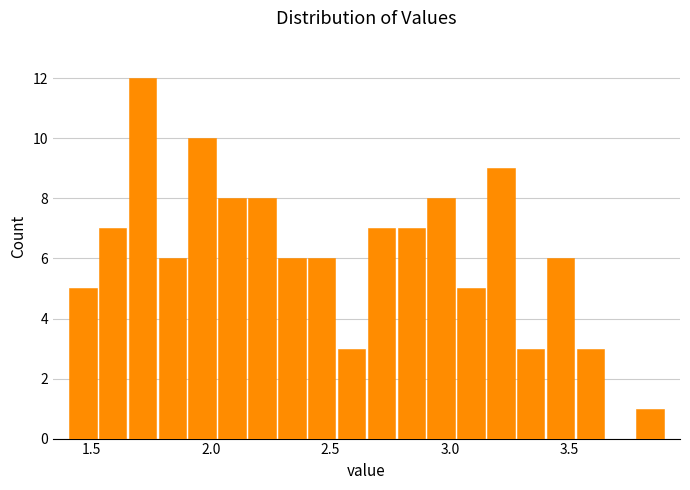

Read against the x-axis, roughly where is the centre of the tallest bar?

1.70